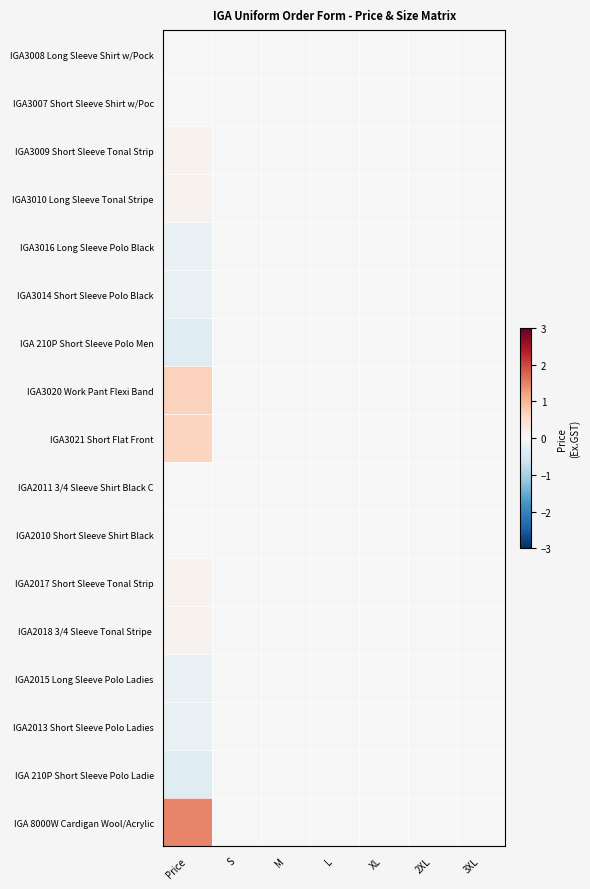

At which category is the sum across all series the highest?

Price